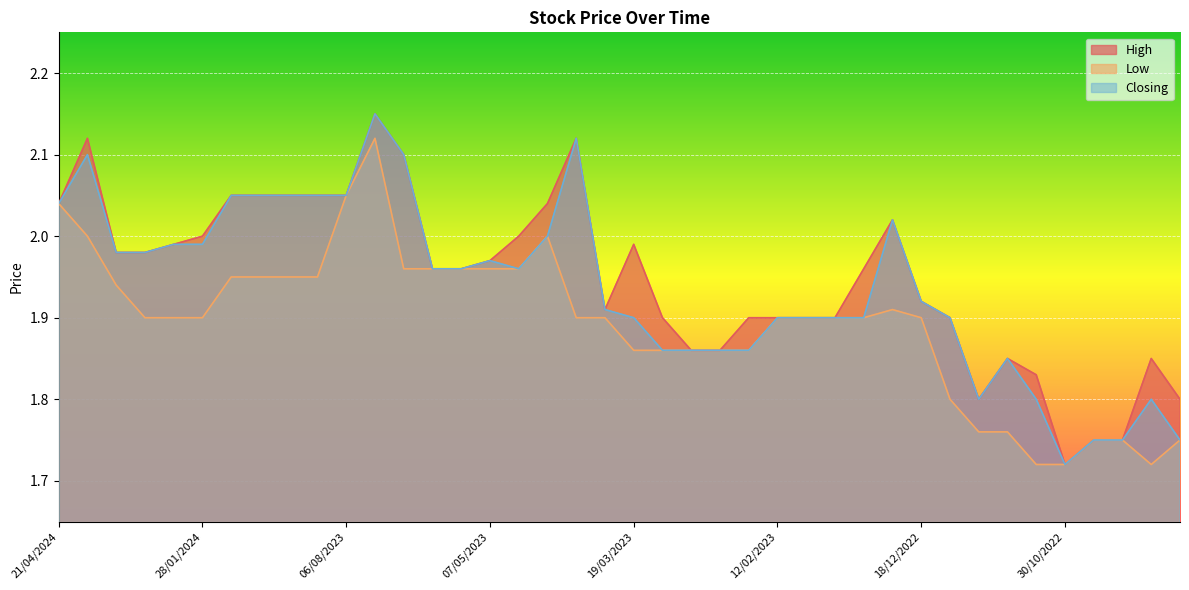

Is it true that Low equals 2.6 at 04/12/2022?

False